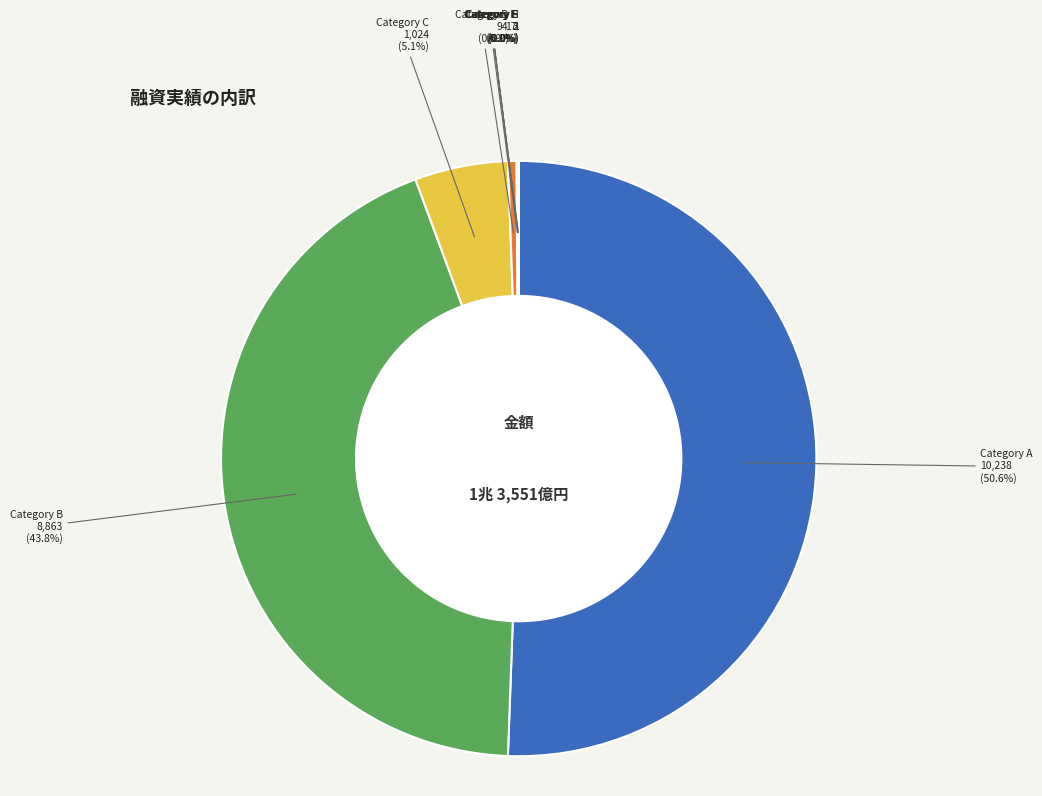

Which slice represents more than half of the pie?

Category A